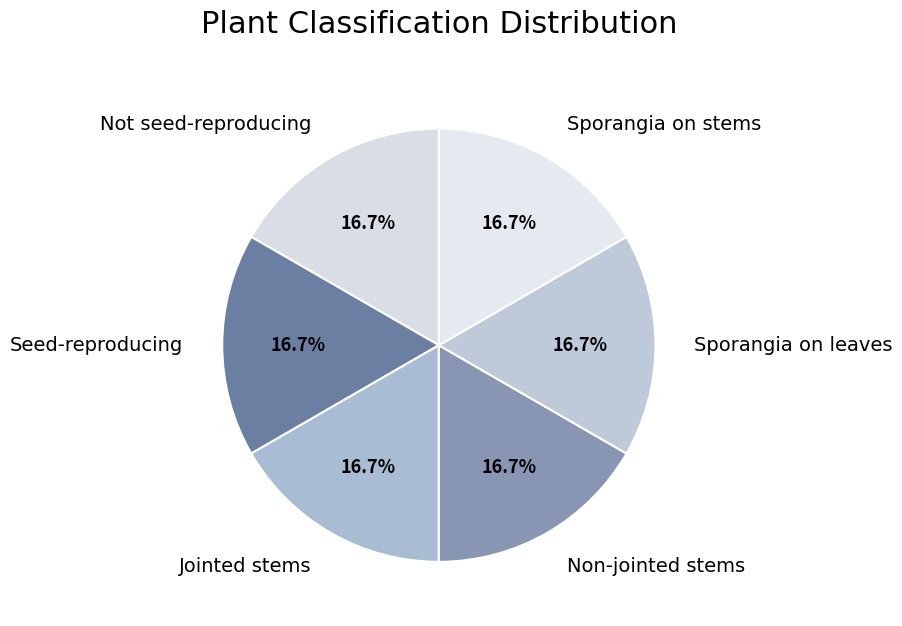

Does any single category account for the majority?

No